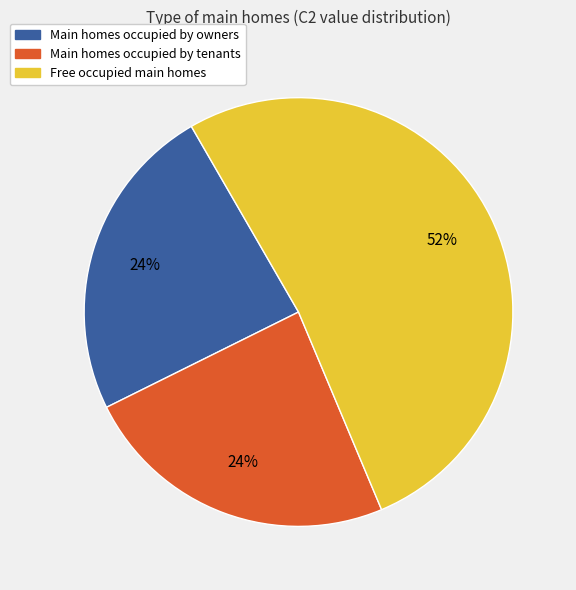

Which slice is the largest?

Free occupied main homes